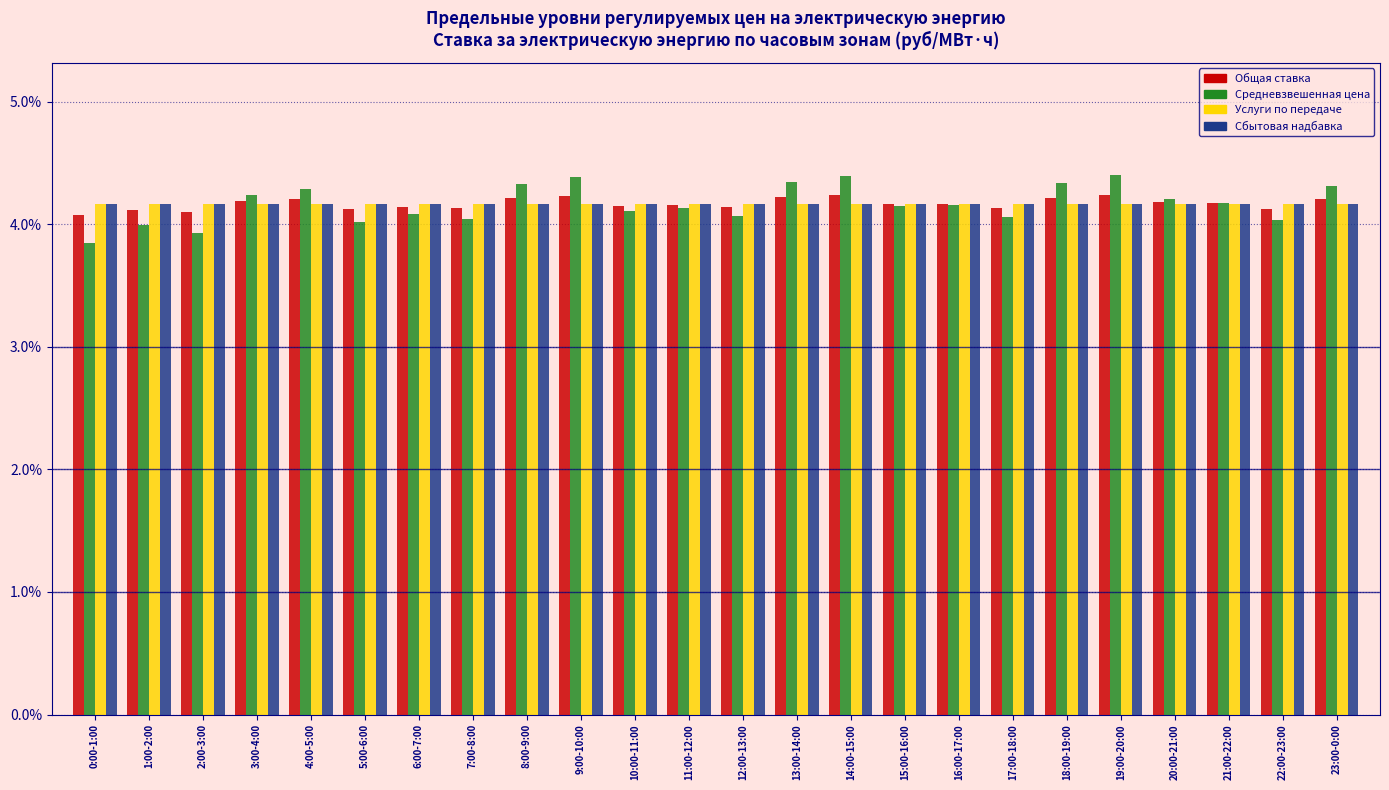

What is the total value across all series at 10:00-11:00?

16.6